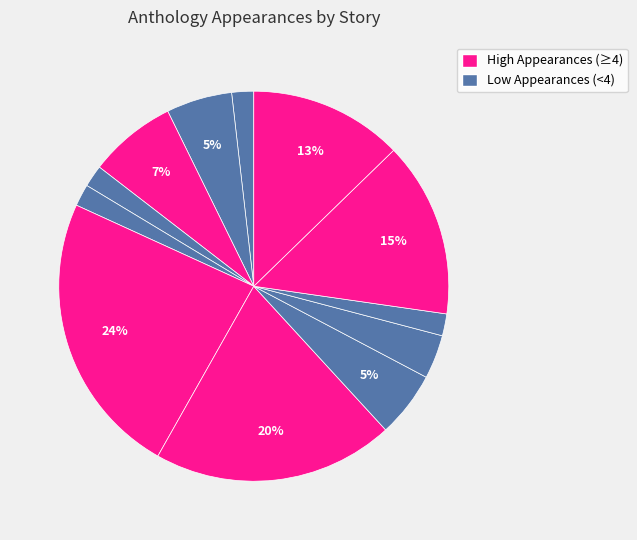

Is there any slice that represents more than half of the pie?

No